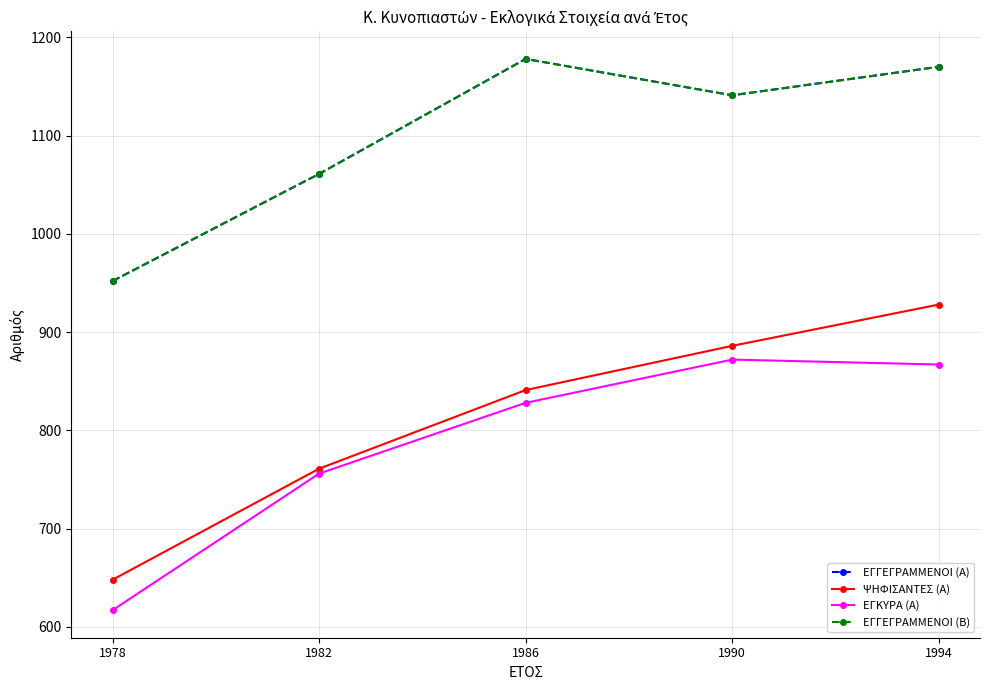

Does the chart have visible grid lines?

Yes